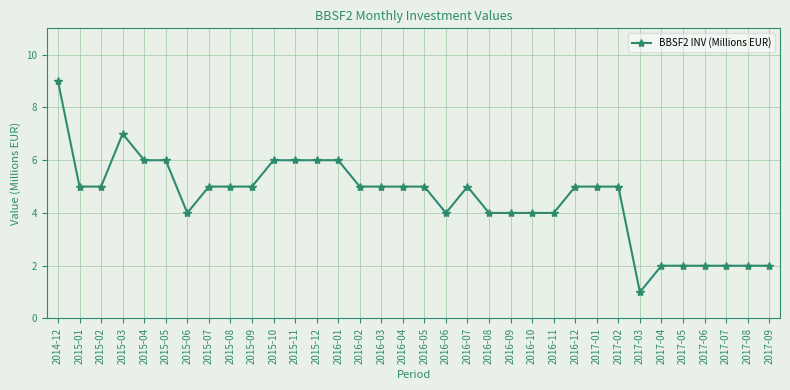

Between 2015-10 and 2016-06, which is larger?

2015-10